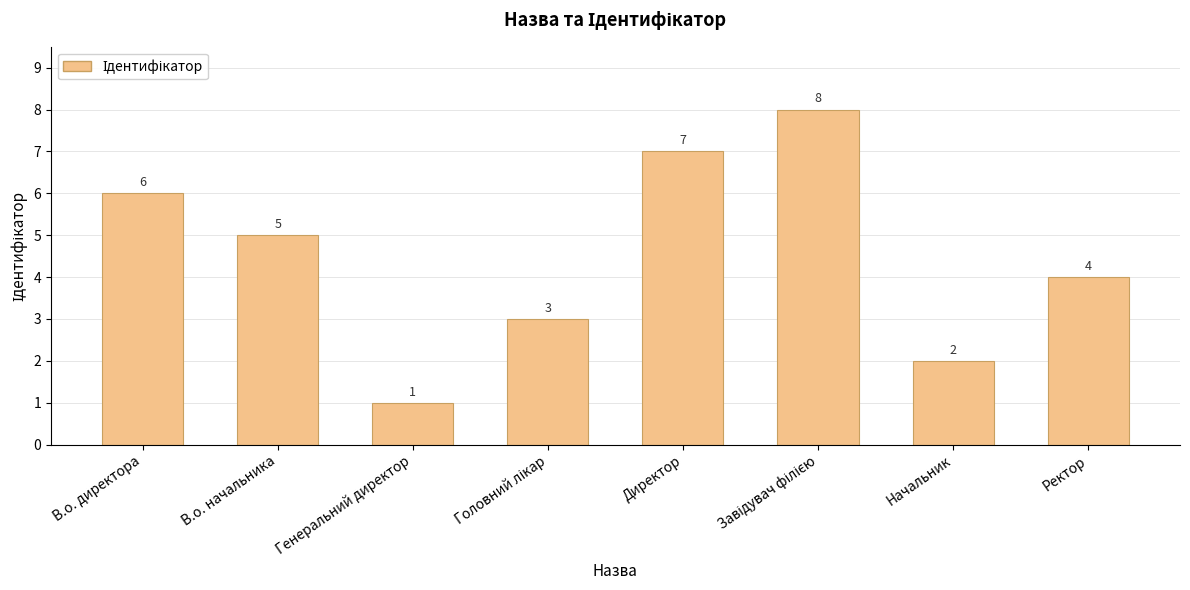

What is the smallest value displayed?

1